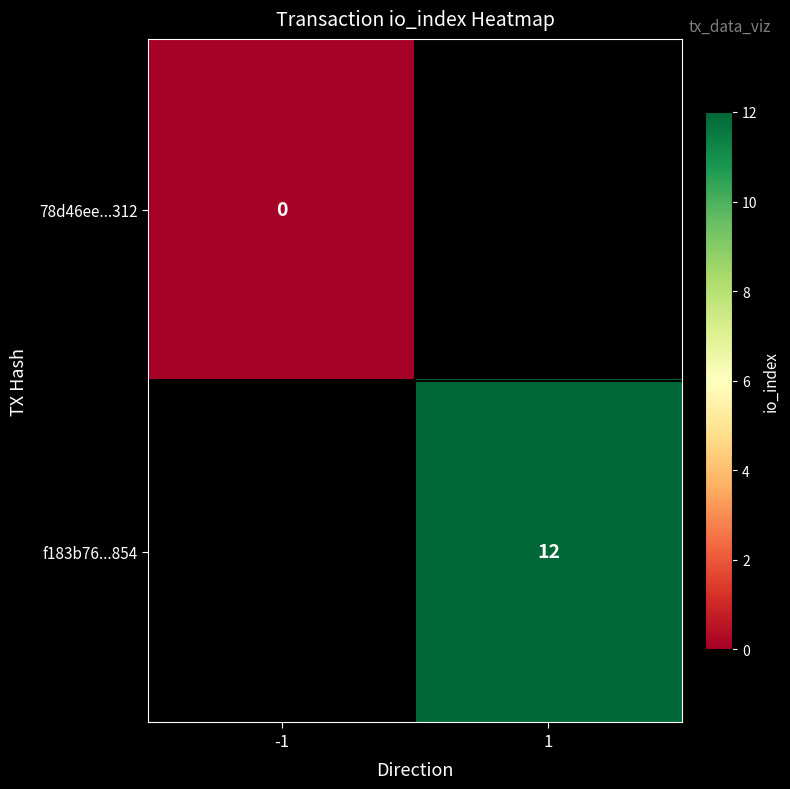

How many series are shown in this chart?

2